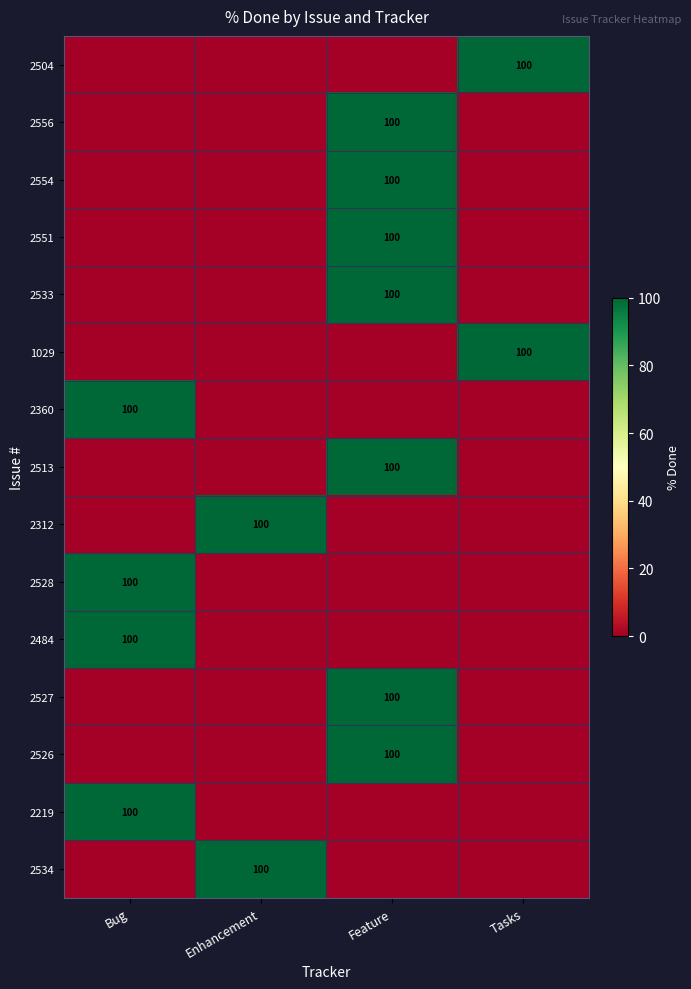

What is the difference between the maximum and second lowest values in the 2527 series?

100